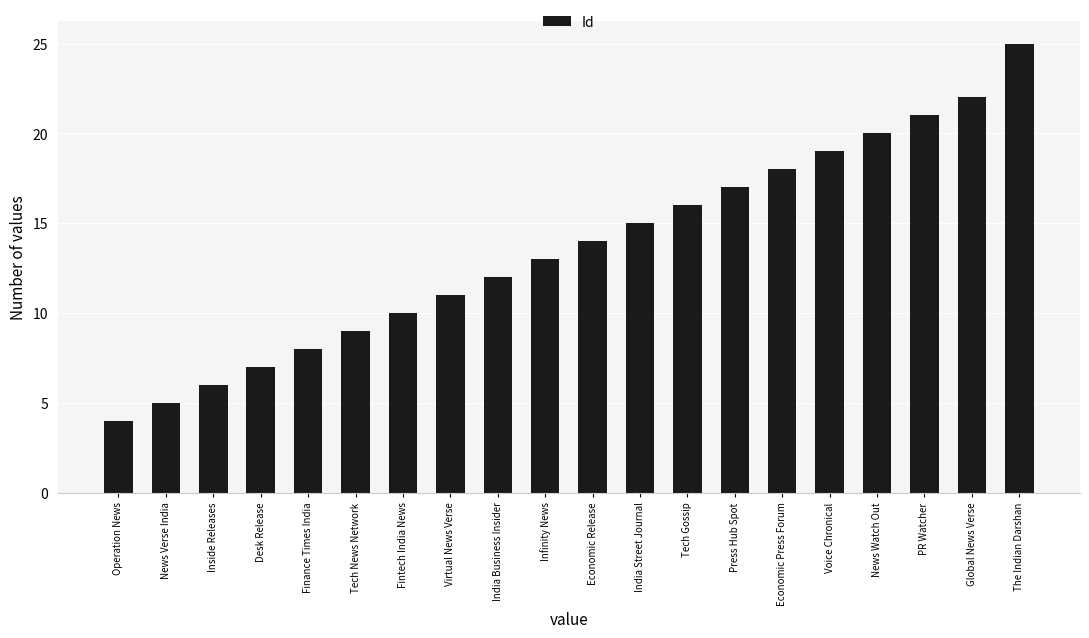

Does the chart contain any negative values?

No